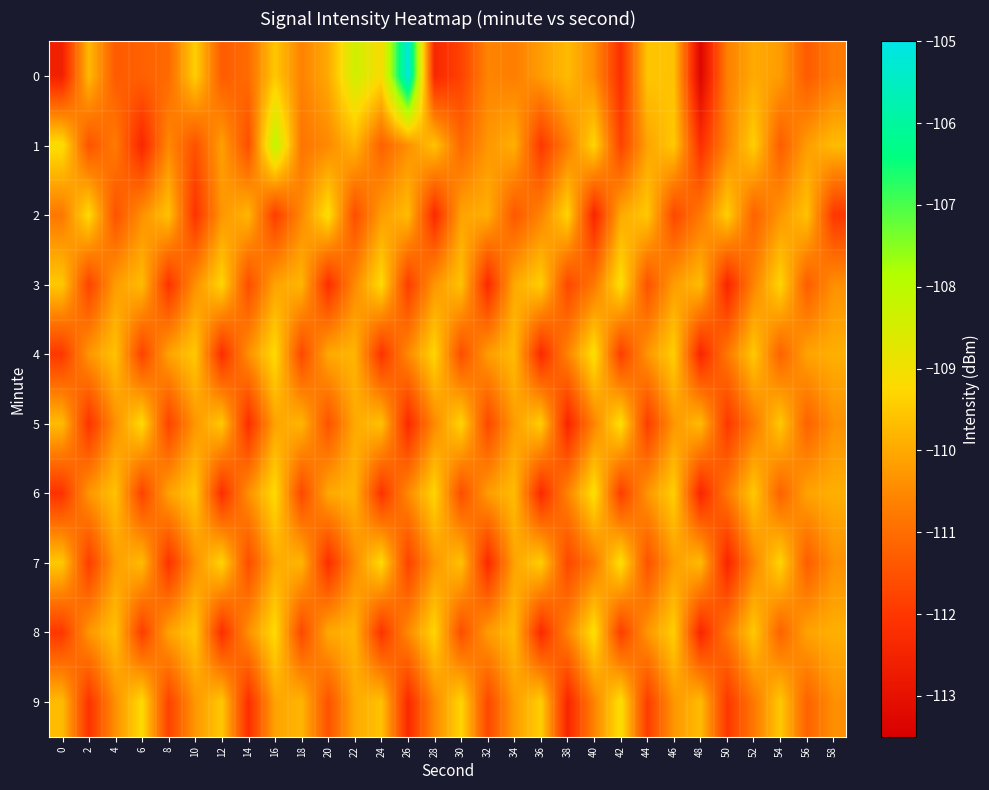

Reading left to right, extract all data points from this chart.

0: 0=-112.6	2=-109.7	4=-111.3	6=-111.2	8=-111.1	10=-109.4	12=-111.3	14=-111.0	16=-109.5	18=-110.6	20=-110.0	22=-108.4	24=-109.2	26=-105.1	28=-112.4	30=-111.8	32=-110.6	34=-110.7	36=-110.2	38=-109.7	40=-110.4	42=-112.2	44=-109.6	46=-109.6	48=-113.3	50=-110.7	52=-110.0	54=-110.2	56=-111.4	58=-110.8
1: 0=-109.1	2=-111.5	4=-110.7	6=-112.4	8=-110.5	10=-111.5	12=-110.2	14=-111.6	16=-108.1	18=-110.9	20=-110.5	22=-109.8	24=-111.2	26=-110.4	28=-109.6	30=-111.1	32=-110.3	34=-109.9	36=-112.0	38=-110.7	40=-109.3	42=-111.8	44=-110.1	46=-109.5	48=-112.2	50=-110.6	52=-109.4	54=-111.3	56=-110.2	58=-109.7
2: 0=-110.8	2=-109.2	4=-111.5	6=-110.4	8=-109.6	10=-112.1	12=-110.3	14=-109.8	16=-111.9	18=-110.5	20=-109.1	22=-111.6	24=-110.2	26=-109.7	28=-112.3	30=-110.1	32=-109.9	34=-111.4	36=-110.6	38=-109.3	40=-112.4	42=-110.0	44=-109.5	46=-111.7	48=-110.8	50=-109.4	52=-111.2	54=-110.3	56=-109.6	58=-112.0
3: 0=-109.5	2=-111.8	4=-110.2	6=-109.7	8=-112.1	10=-110.4	12=-109.3	14=-111.6	16=-110.1	18=-109.8	20=-112.2	22=-110.5	24=-109.2	26=-111.9	28=-110.3	30=-109.6	32=-112.3	34=-110.0	36=-109.4	38=-111.7	40=-110.8	42=-109.1	44=-111.5	46=-110.2	48=-109.7	50=-112.4	52=-110.6	54=-109.3	56=-111.3	58=-110.4
4: 0=-112.0	2=-110.3	4=-109.6	6=-111.8	8=-110.1	10=-109.5	12=-112.2	14=-110.4	16=-109.2	18=-111.7	20=-110.0	22=-109.8	24=-112.1	26=-110.5	28=-109.3	30=-111.6	32=-110.2	34=-109.7	36=-112.3	38=-110.6	40=-109.1	42=-111.9	44=-110.3	46=-109.4	48=-112.4	50=-110.8	52=-109.5	54=-111.2	56=-110.1	58=-109.9
5: 0=-109.7	2=-112.1	4=-110.4	6=-109.2	8=-111.8	10=-110.3	12=-109.5	14=-112.2	16=-110.1	18=-109.8	20=-111.5	22=-110.0	24=-109.6	26=-112.3	28=-110.5	30=-109.3	32=-111.7	34=-110.2	36=-109.4	38=-112.4	40=-110.6	42=-109.1	44=-111.9	46=-110.3	48=-109.7	50=-112.0	52=-110.8	54=-109.5	56=-111.2	58=-110.4
6: 0=-112.1	2=-110.3	4=-109.6	6=-111.8	8=-110.1	10=-109.5	12=-112.2	14=-110.4	16=-109.2	18=-111.7	20=-110.0	22=-109.8	24=-112.1	26=-110.5	28=-109.3	30=-111.6	32=-110.2	34=-109.7	36=-112.3	38=-110.6	40=-109.1	42=-111.9	44=-110.3	46=-109.4	48=-112.4	50=-110.8	52=-109.5	54=-111.2	56=-110.1	58=-109.9
7: 0=-109.5	2=-111.9	4=-110.2	6=-109.7	8=-112.1	10=-110.4	12=-109.3	14=-111.6	16=-110.0	18=-109.8	20=-112.2	22=-110.5	24=-109.2	26=-111.8	28=-110.3	30=-109.6	32=-112.3	34=-110.1	36=-109.4	38=-111.7	40=-110.8	42=-109.1	44=-111.5	46=-110.2	48=-109.7	50=-112.4	52=-110.6	54=-109.3	56=-111.3	58=-110.4
8: 0=-112.0	2=-110.3	4=-109.6	6=-111.9	8=-110.1	10=-109.5	12=-112.2	14=-110.4	16=-109.2	18=-111.7	20=-110.0	22=-109.8	24=-112.1	26=-110.5	28=-109.3	30=-111.6	32=-110.2	34=-109.7	36=-112.3	38=-110.6	40=-109.1	42=-111.9	44=-110.3	46=-109.4	48=-112.4	50=-110.8	52=-109.5	54=-111.2	56=-110.1	58=-109.9
9: 0=-109.7	2=-112.1	4=-110.4	6=-109.2	8=-111.8	10=-110.3	12=-109.5	14=-112.2	16=-110.1	18=-109.8	20=-111.5	22=-110.0	24=-109.6	26=-112.3	28=-110.5	30=-109.3	32=-111.7	34=-110.2	36=-109.4	38=-112.4	40=-110.6	42=-109.1	44=-111.9	46=-110.3	48=-109.7	50=-112.0	52=-110.8	54=-109.5	56=-111.2	58=-110.4